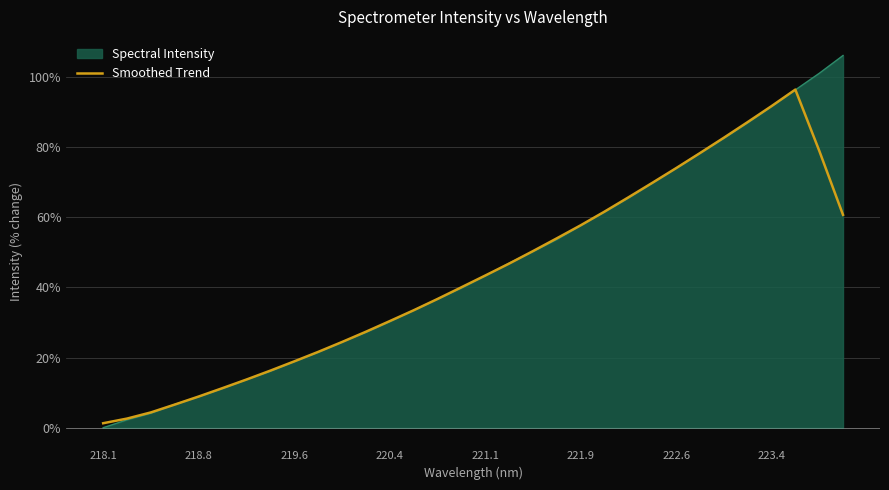

What is the smallest value displayed?

0.0